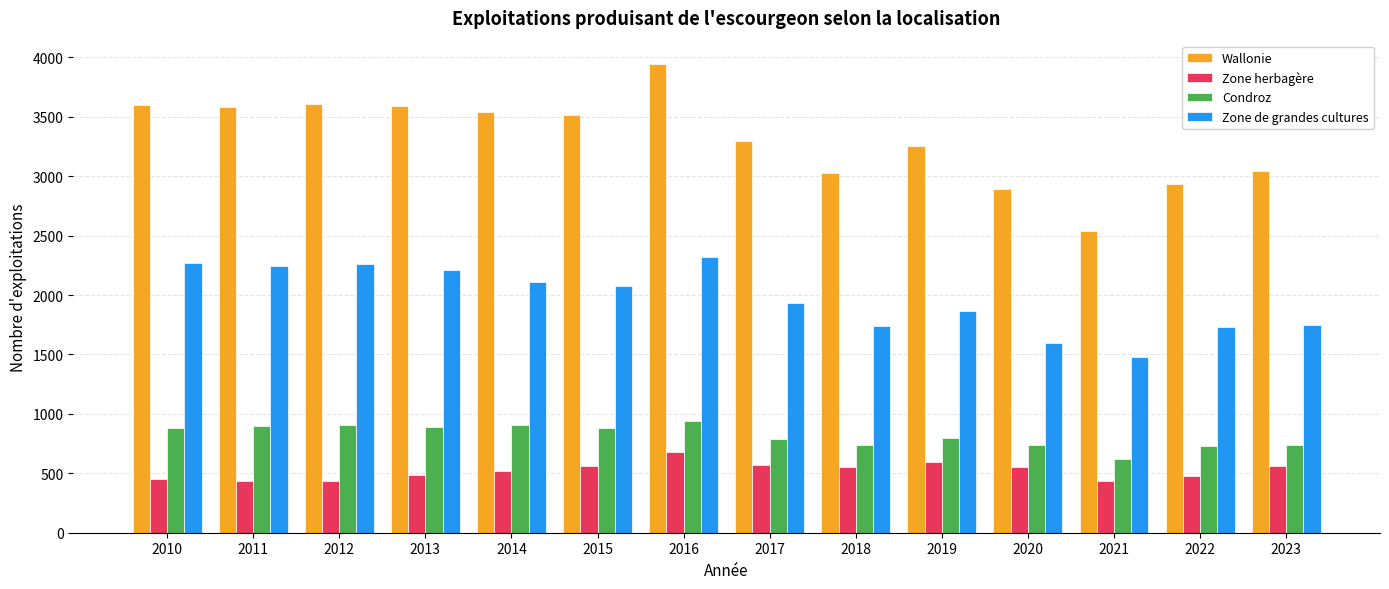

Which series has the widest spread of values?

Wallonie